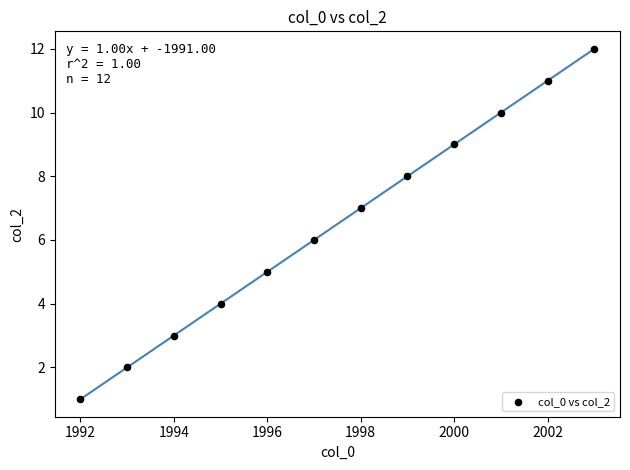

What is the average X value?

1998